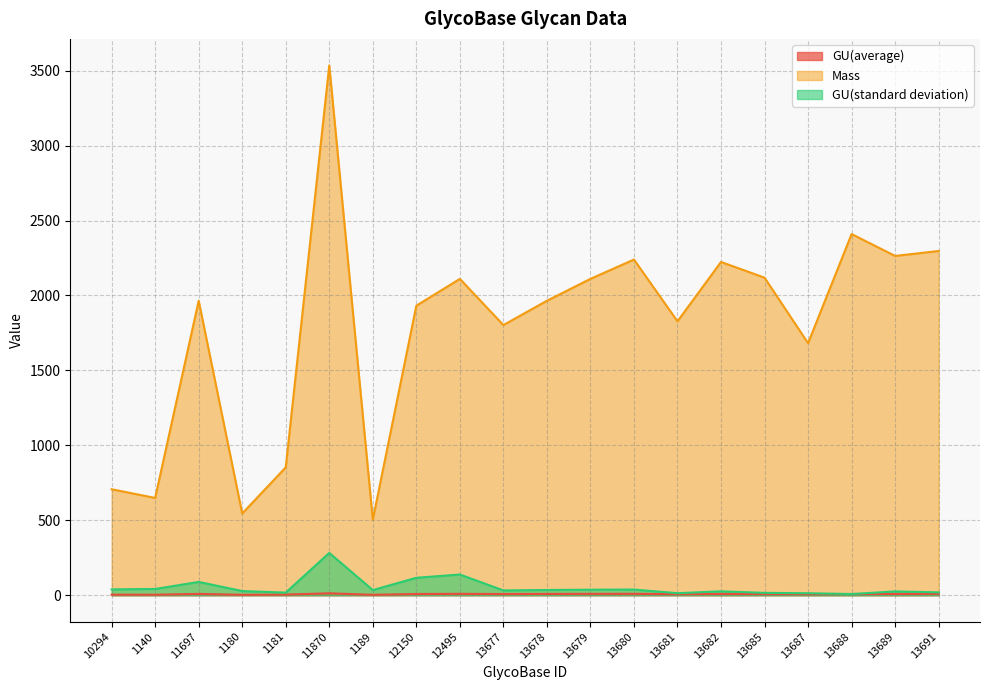

At which category does GU(average) reach its first local peak?

11697